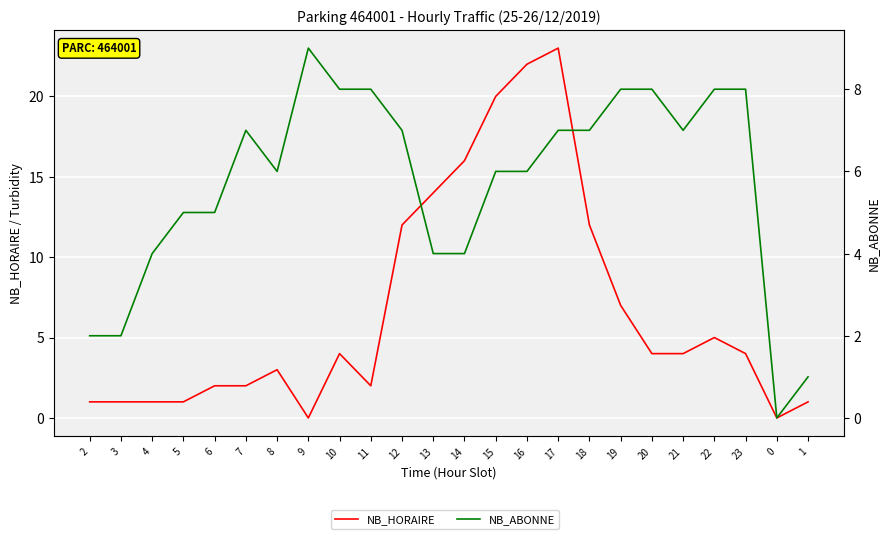

At which category does NB_HORAIRE reach its first local peak?

8